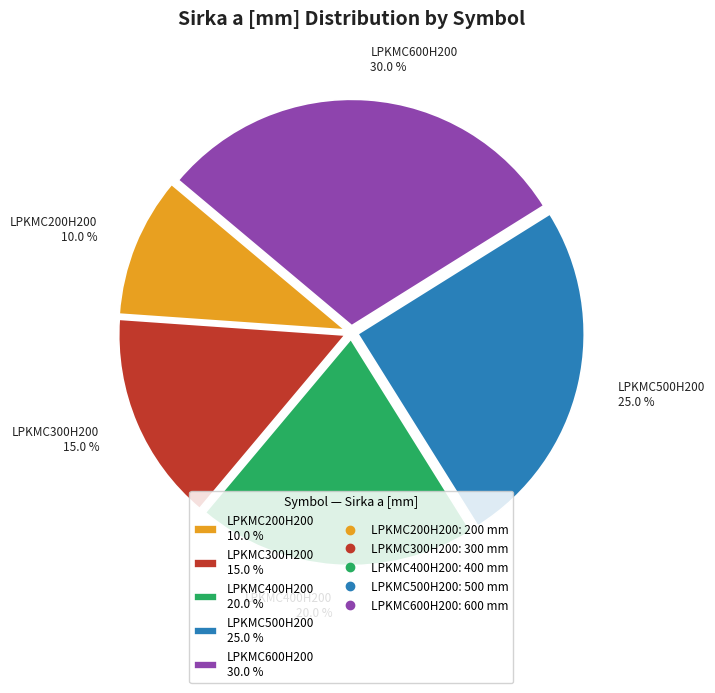

To the nearest percent, what percentage of the pie is LPKMC400H200?

20%